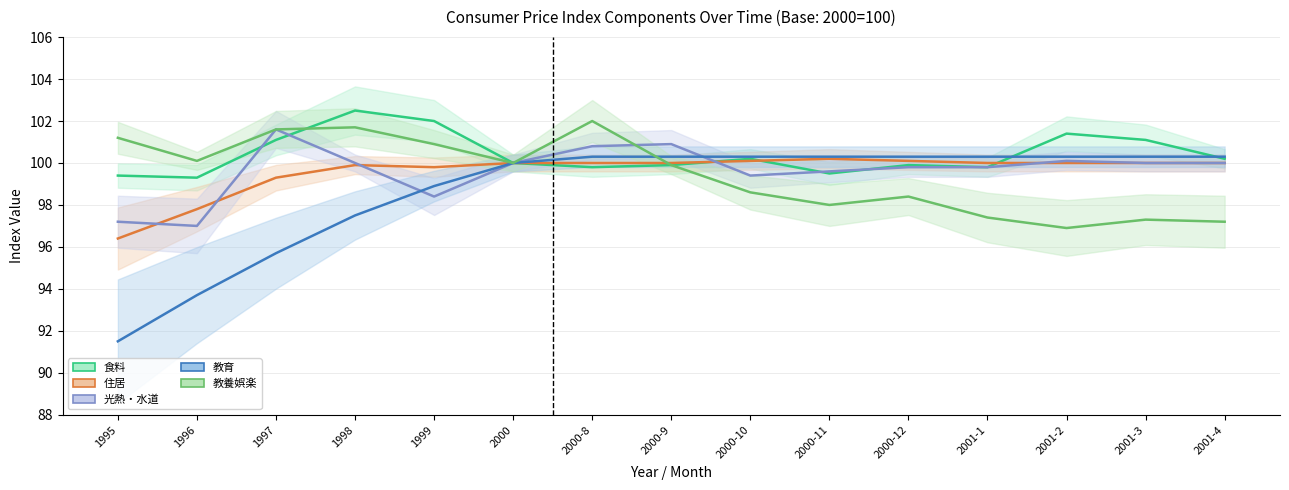

Is it true that 光熱・水道 equals 100.0 at 2000?

True